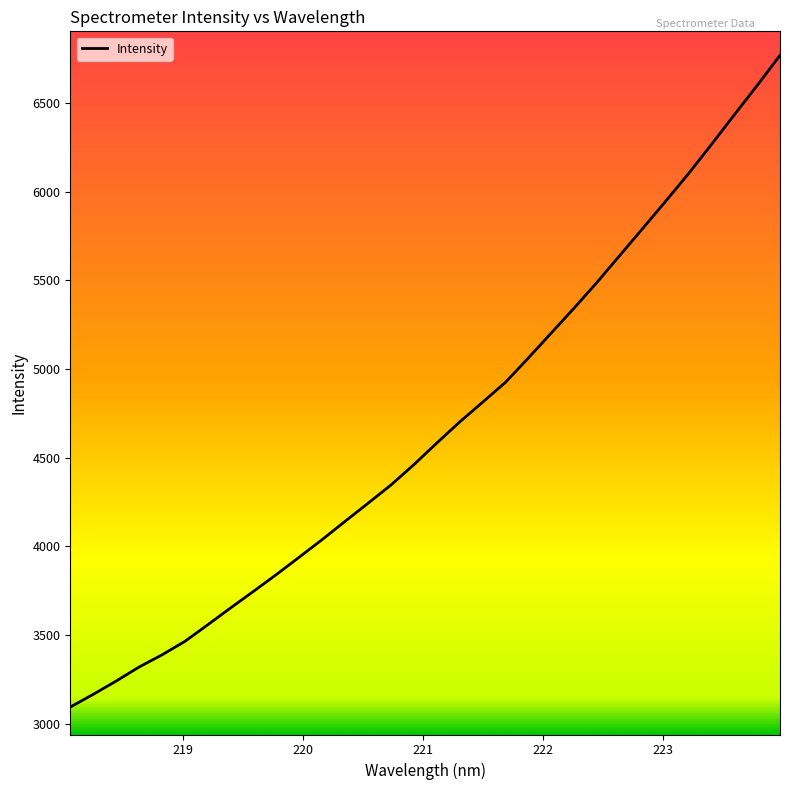

What is the greatest value displayed?

6768.9